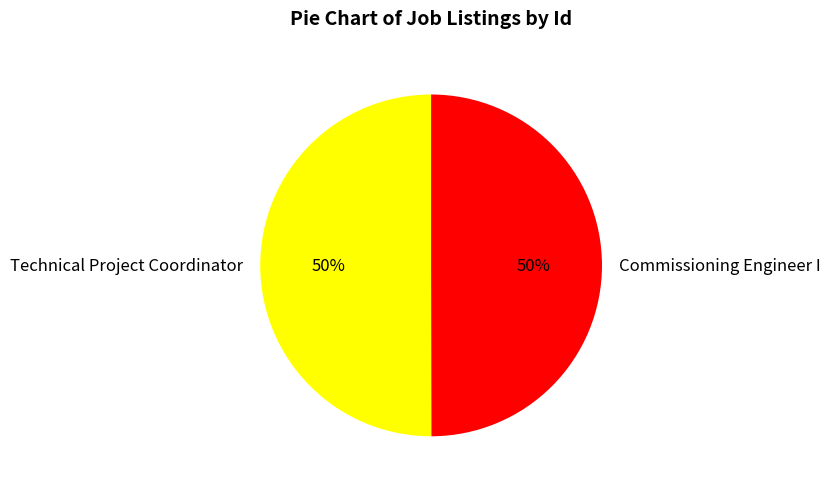

What percentage is the Technical Project Coordinator slice, to the nearest percent?

50%